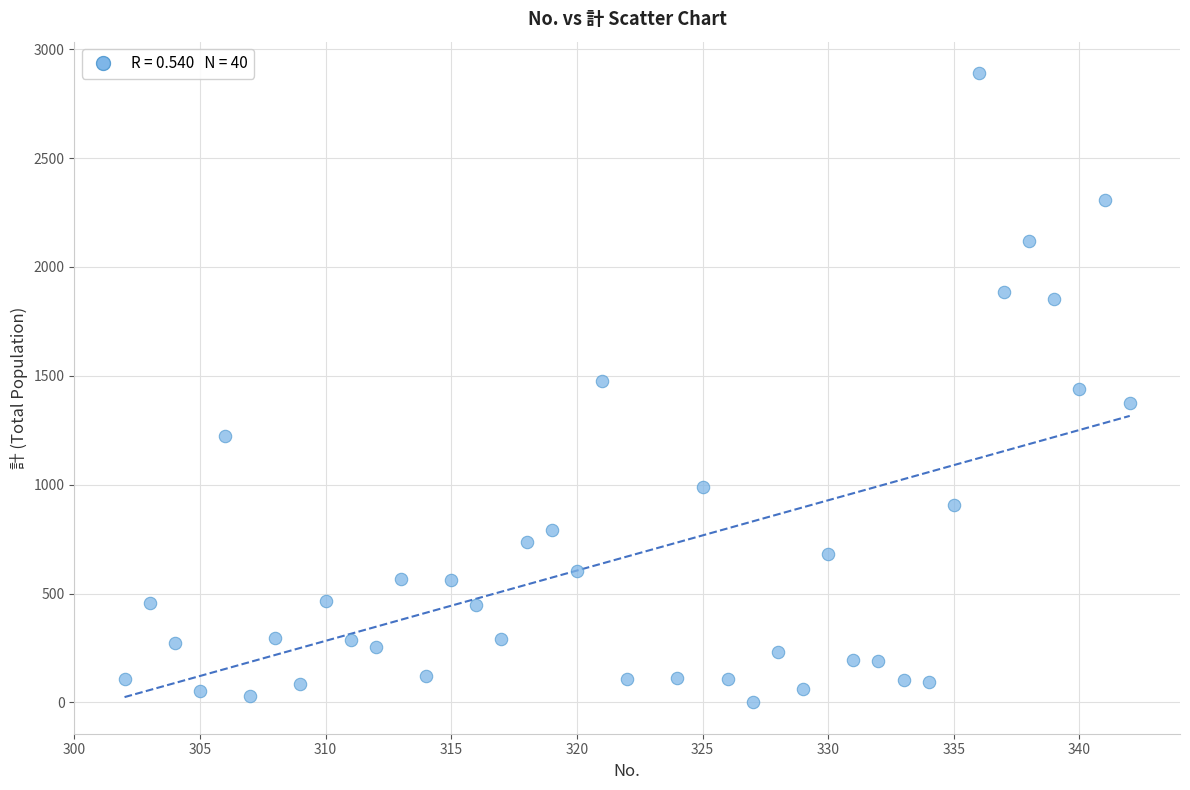

What is the range of Y values (max minus min)?

2889